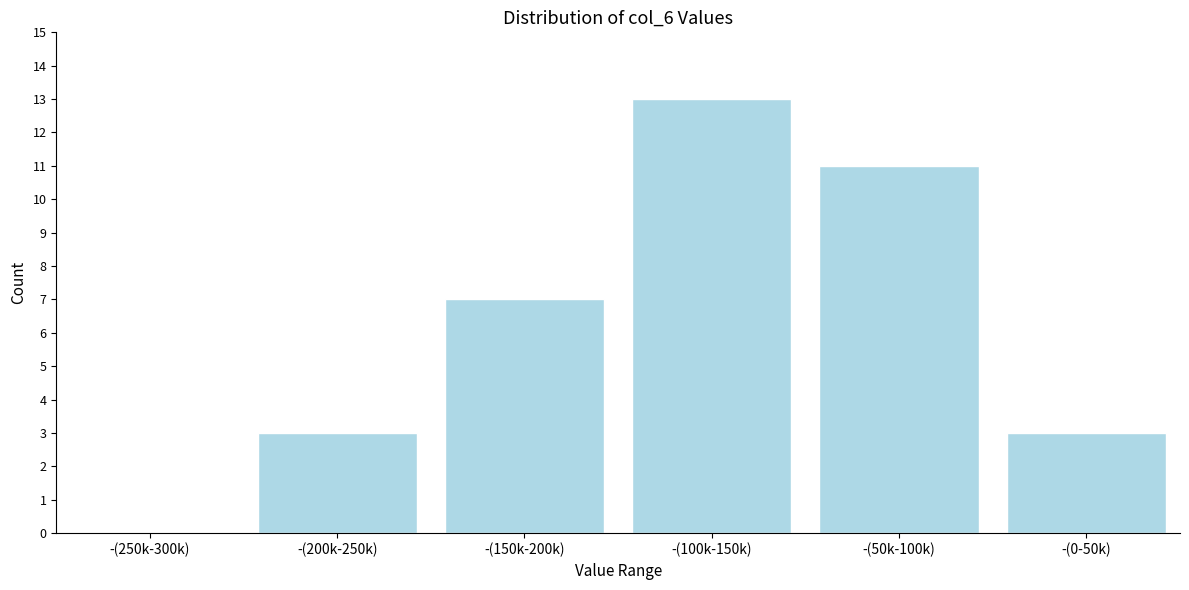

Reading left to right, transcribe all the data shown in this chart.

-(250k-300k)=0	-(200k-250k)=3	-(150k-200k)=7	-(100k-150k)=13	-(50k-100k)=11	-(0-50k)=3